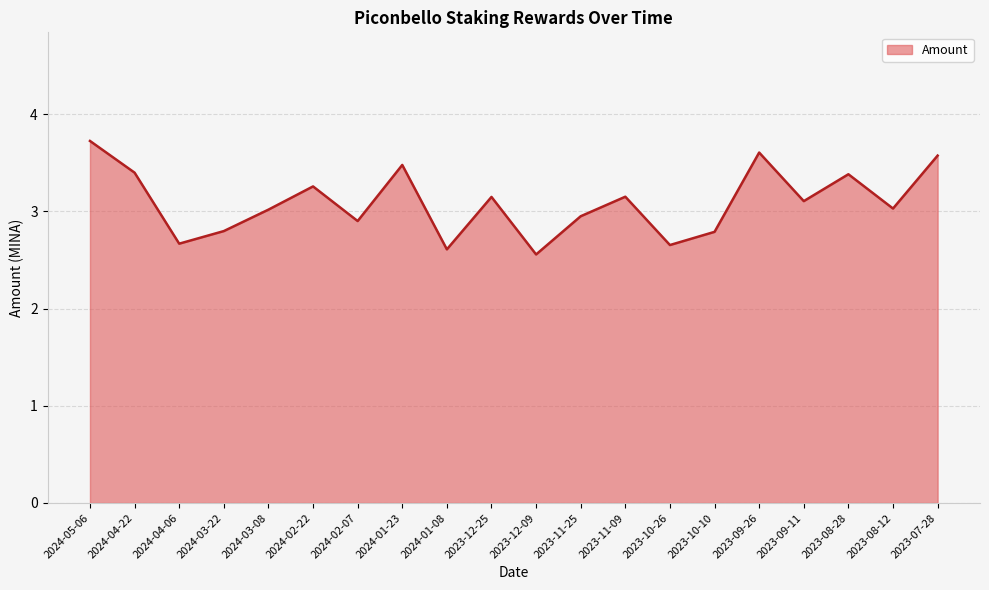

What is the greatest value displayed?

3.7